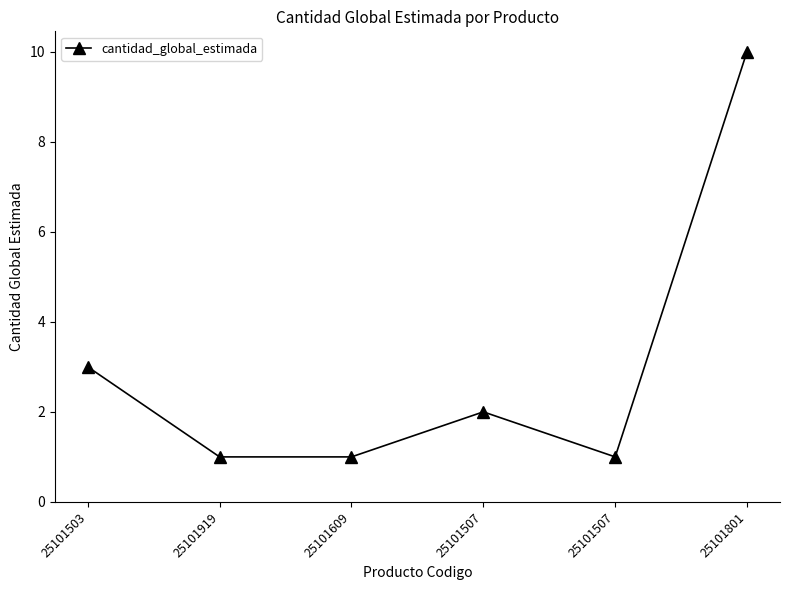

What is the sum of the values at 25101507 and 25101609?

2